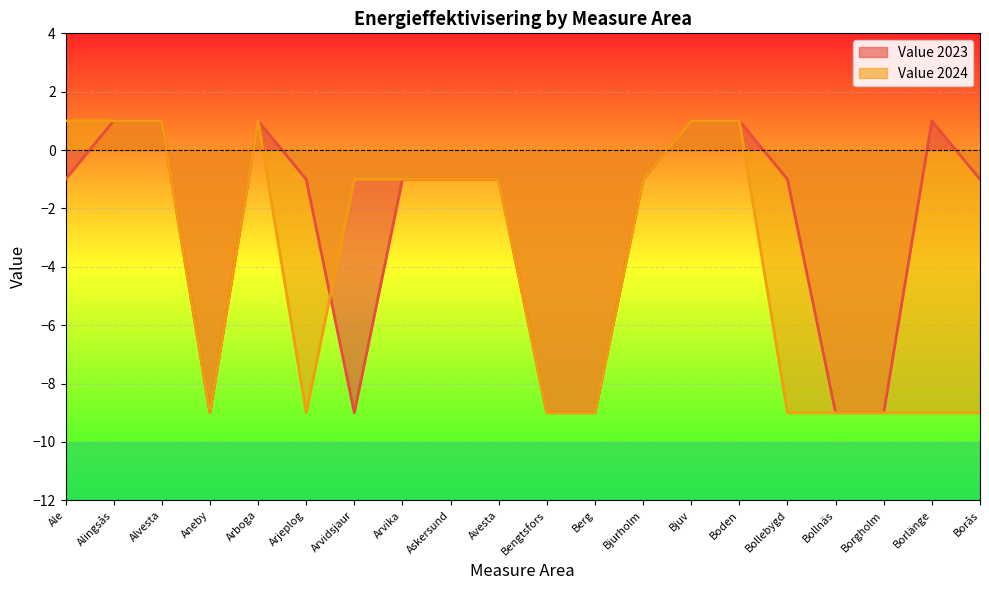

What is the total value across all series at Borås?

-10